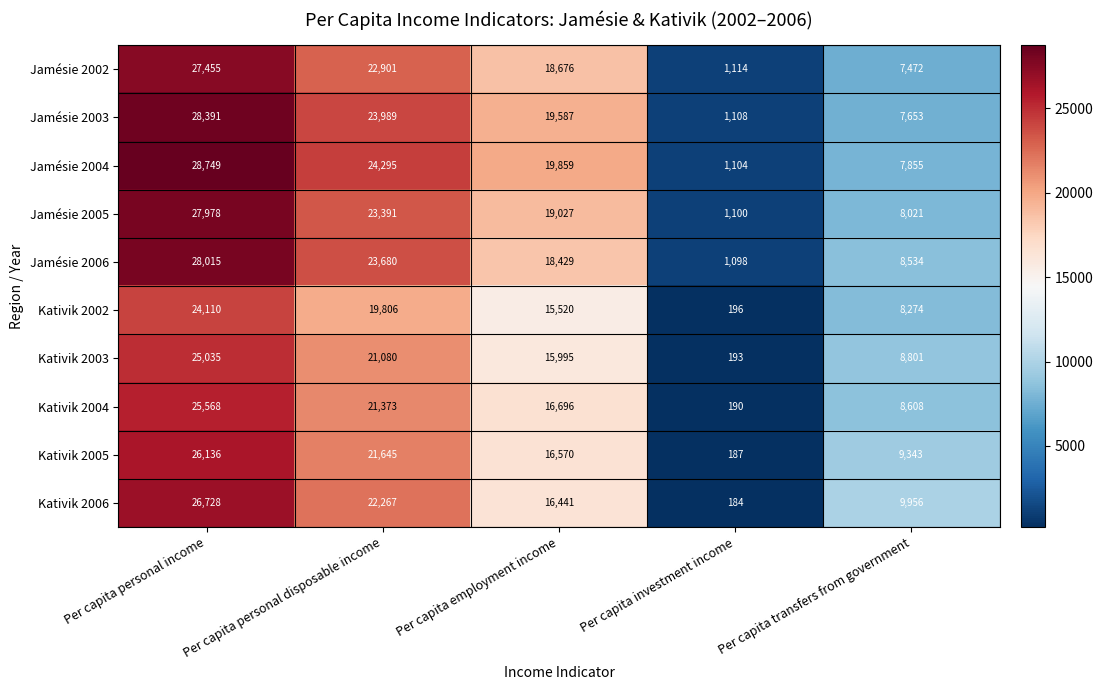

Where is Jamésie 2002 nearest to the value 14284?

Per capita employment income